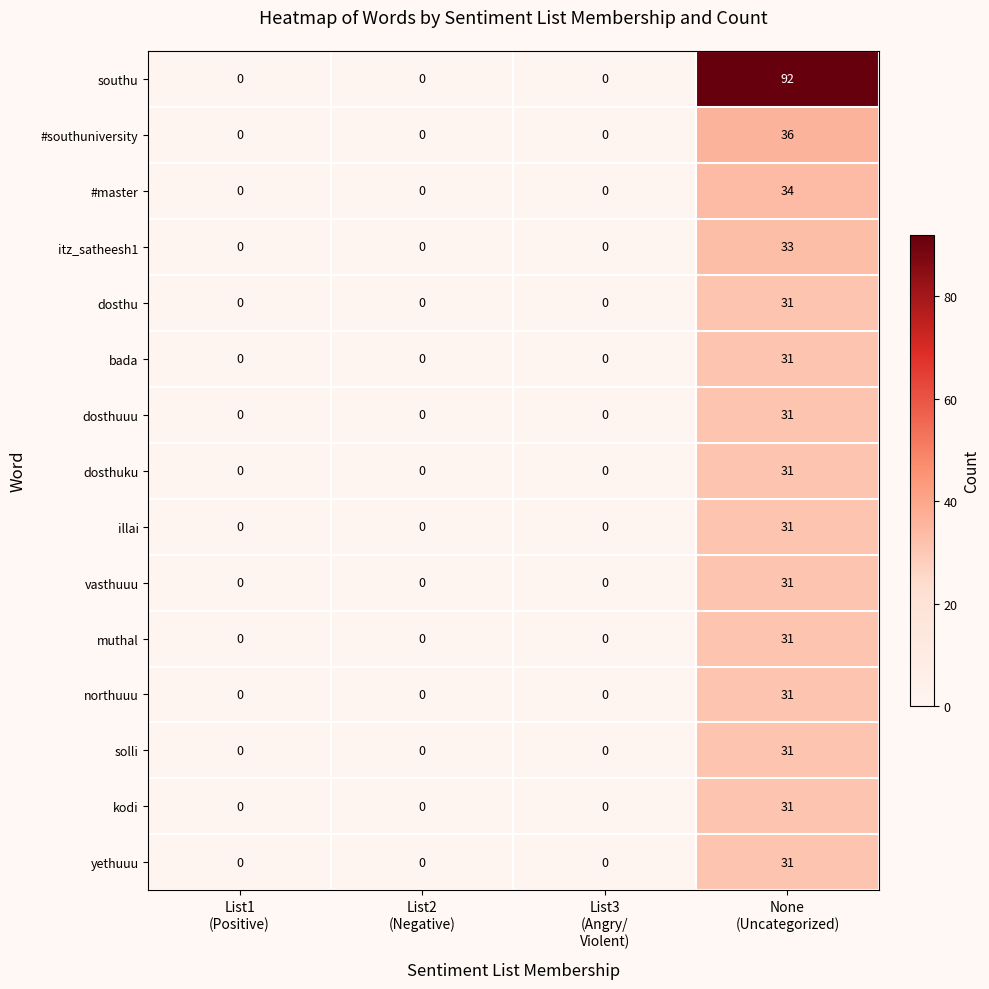

What is the average value of the muthal series?

8